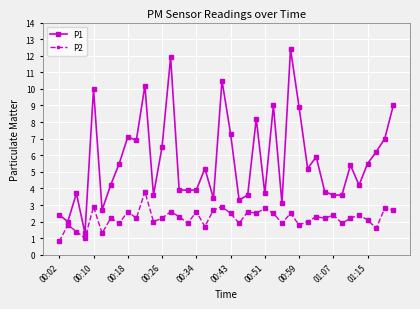

What is the value of the P2 point at the 18th from the left?

1.7